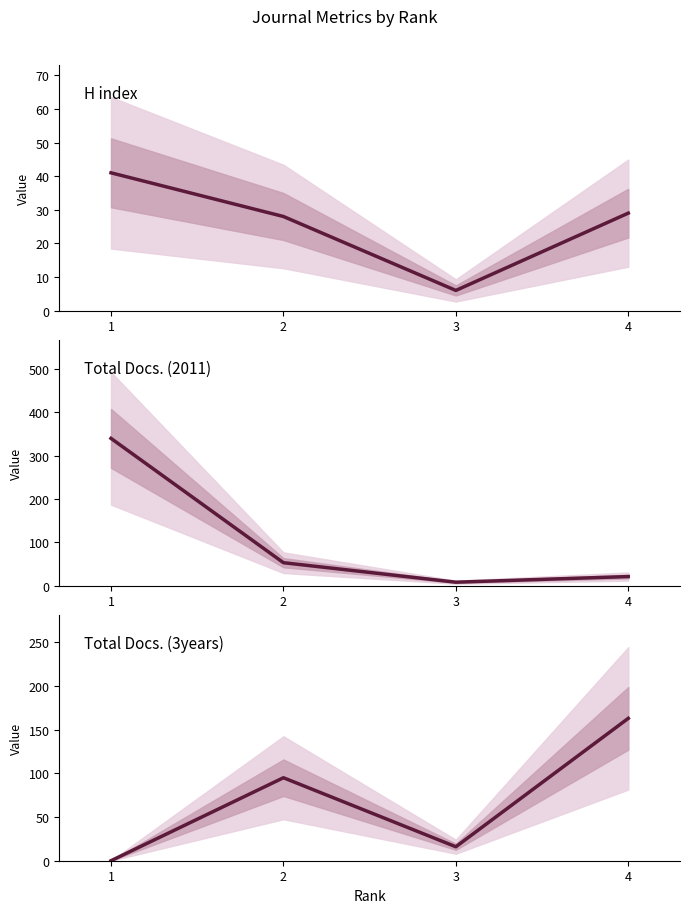

Which category has the highest value across all series?

1